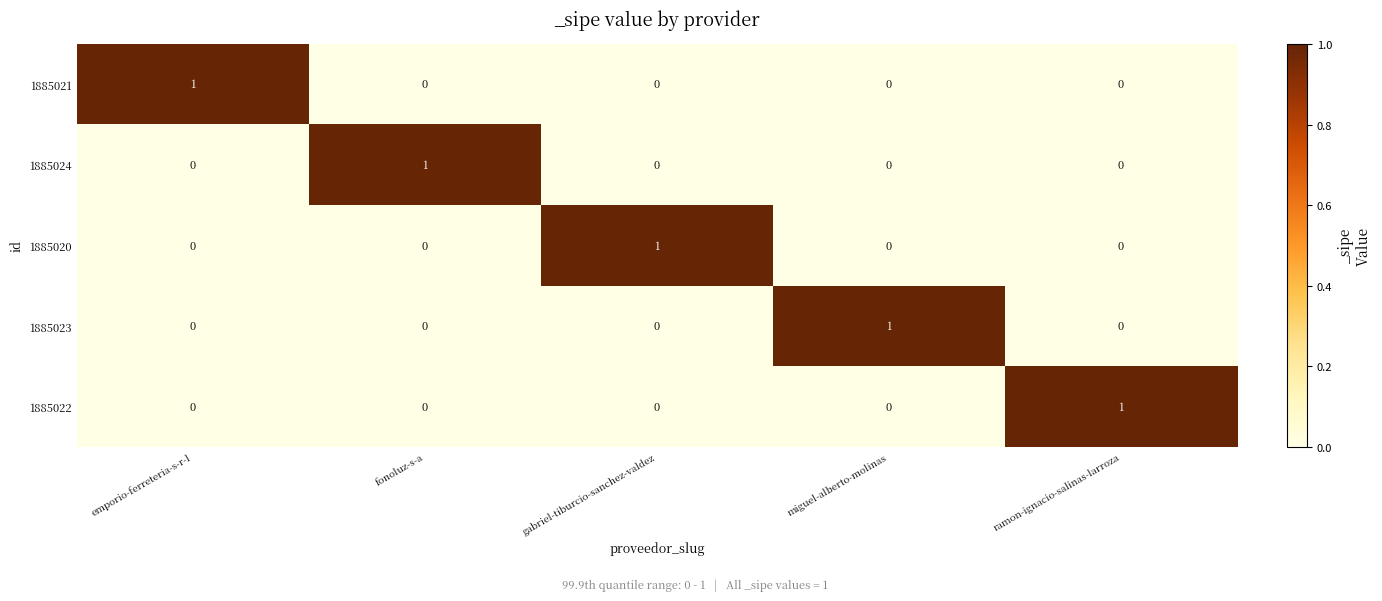

The value of 1885020 at gabriel-tiburcio-sanchez-valdez is 1. True or false?

True